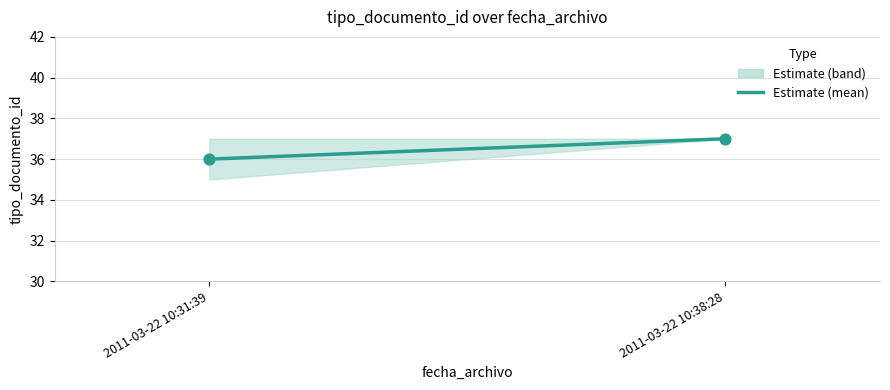

How many points are shown in the scatter plot?

2